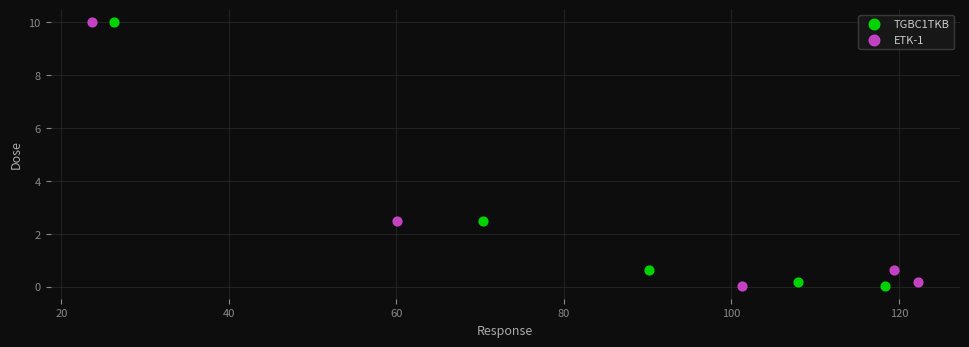

What are all the series names shown in the legend?

TGBC1TKB, ETK-1